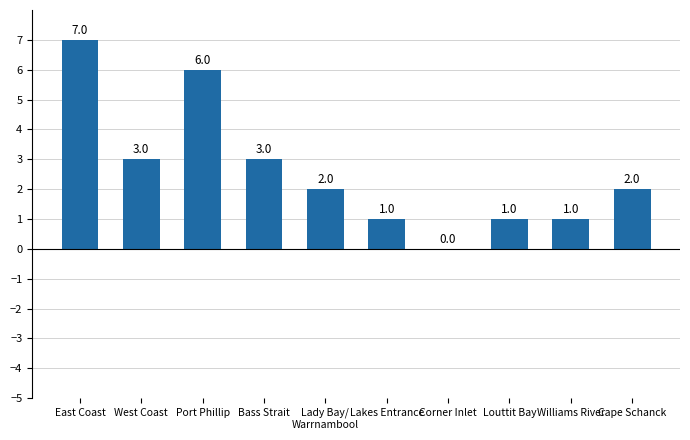

What is the greatest value displayed?

7